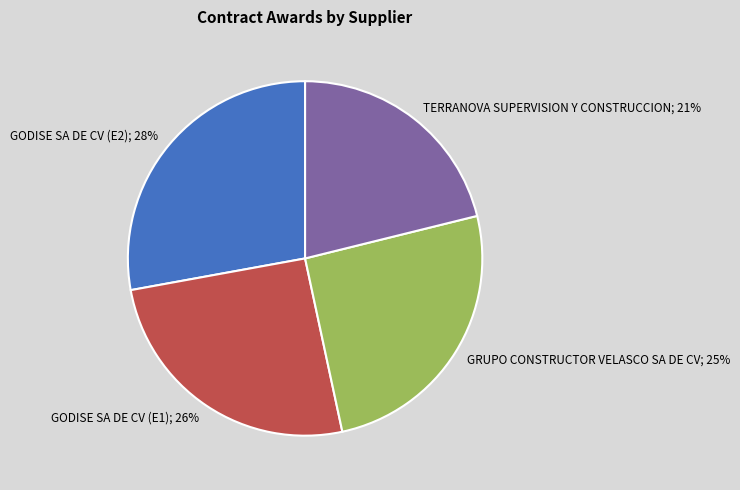

Is there a majority slice in this chart?

No